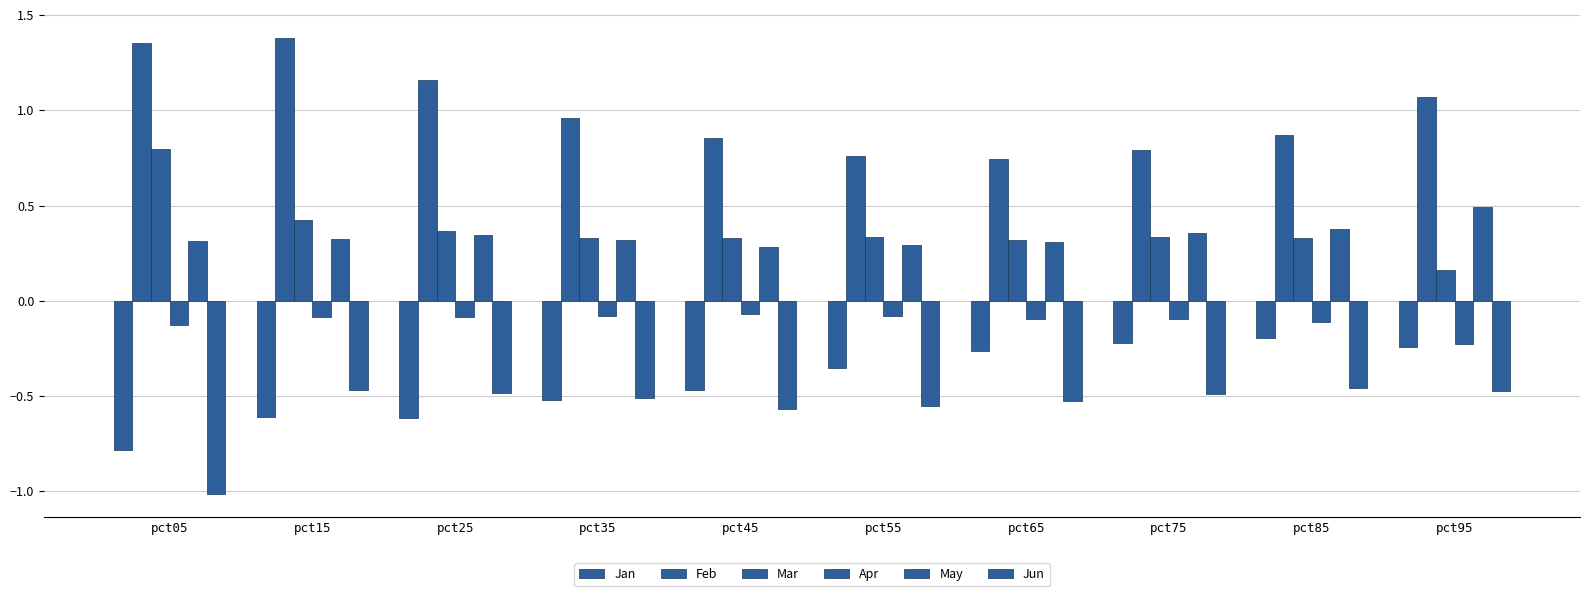

At pct25, list the series in order from smallest to largest.

Jan, Jun, Apr, May, Mar, Feb